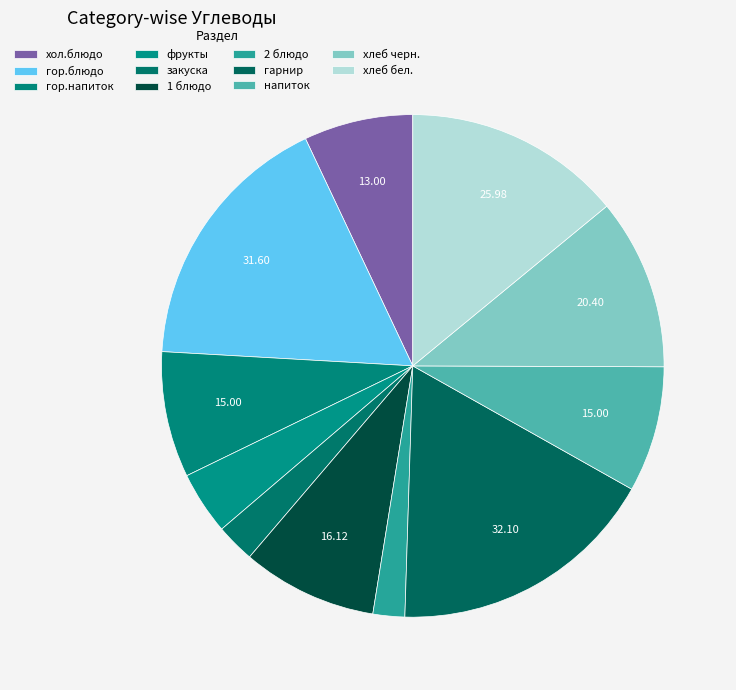

To the nearest percent, what is the difference between the largest and smallest slice percentages?

15%